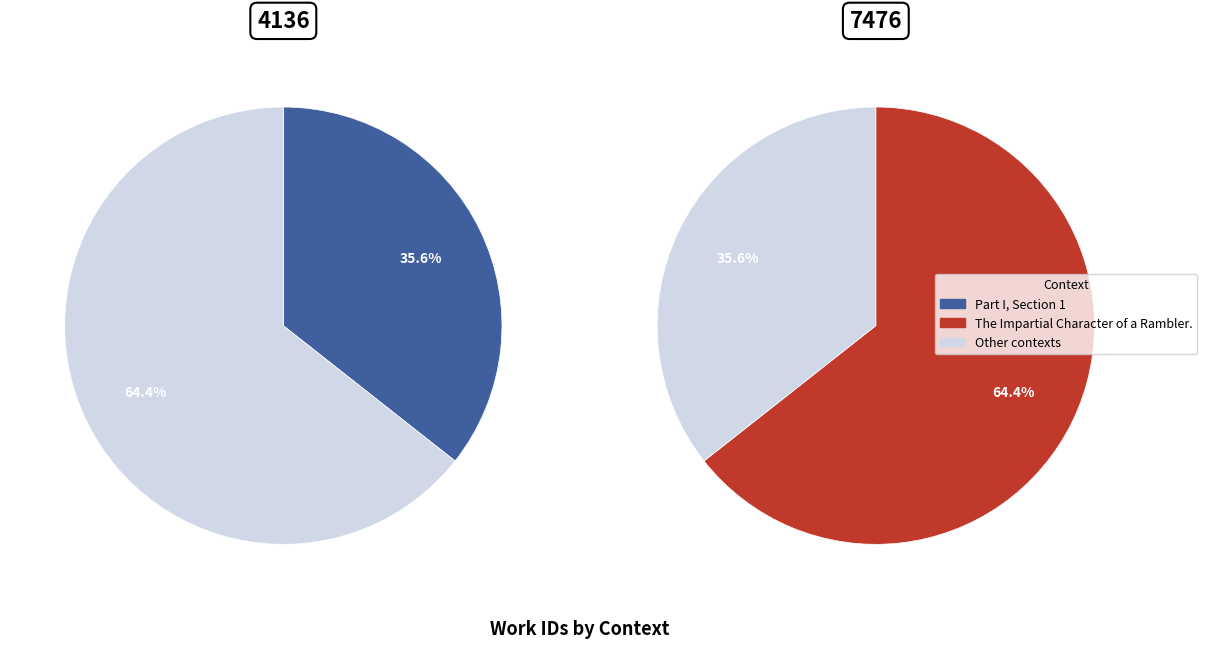

To the nearest percent, what is the difference between the The Impartial Character of a Rambler. and Part I, Section 1 slice percentages?

29%